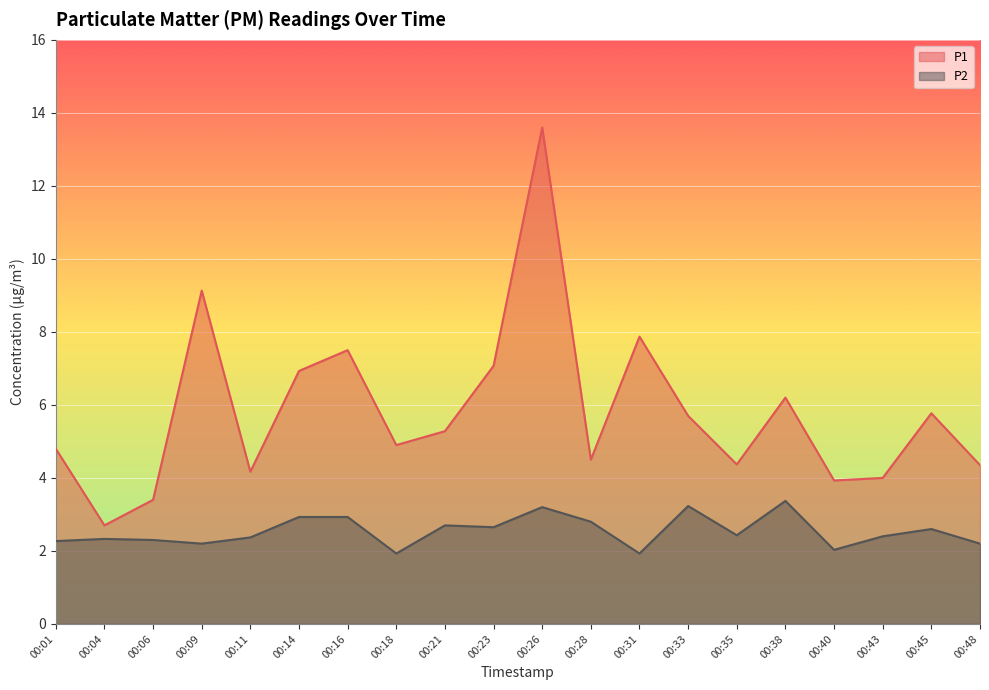

Which has a higher value, 00:11 or 00:40?

00:11